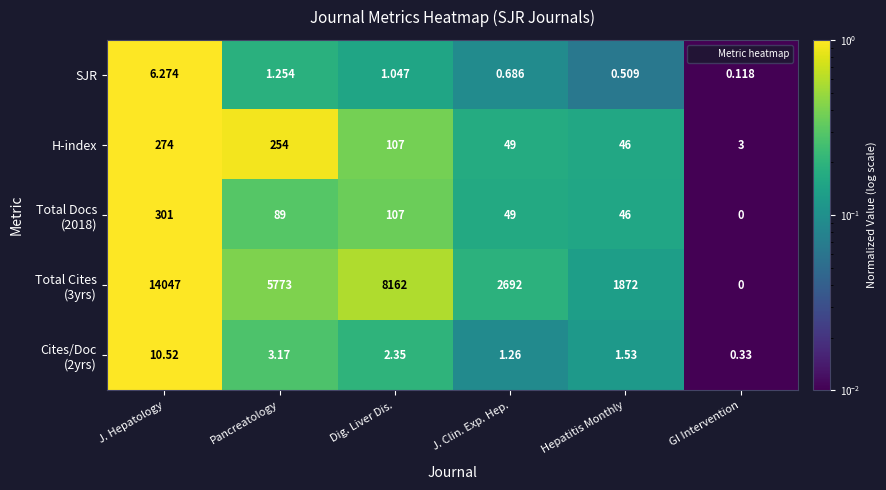

At which category is the sum across all series the highest?

J. Hepatology